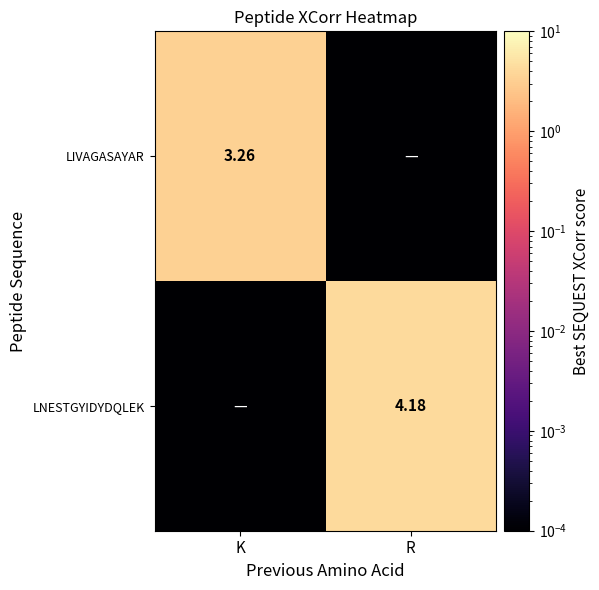

The LNESTGYIDYDQLEK series shows 0.0 at K. True or false?

False